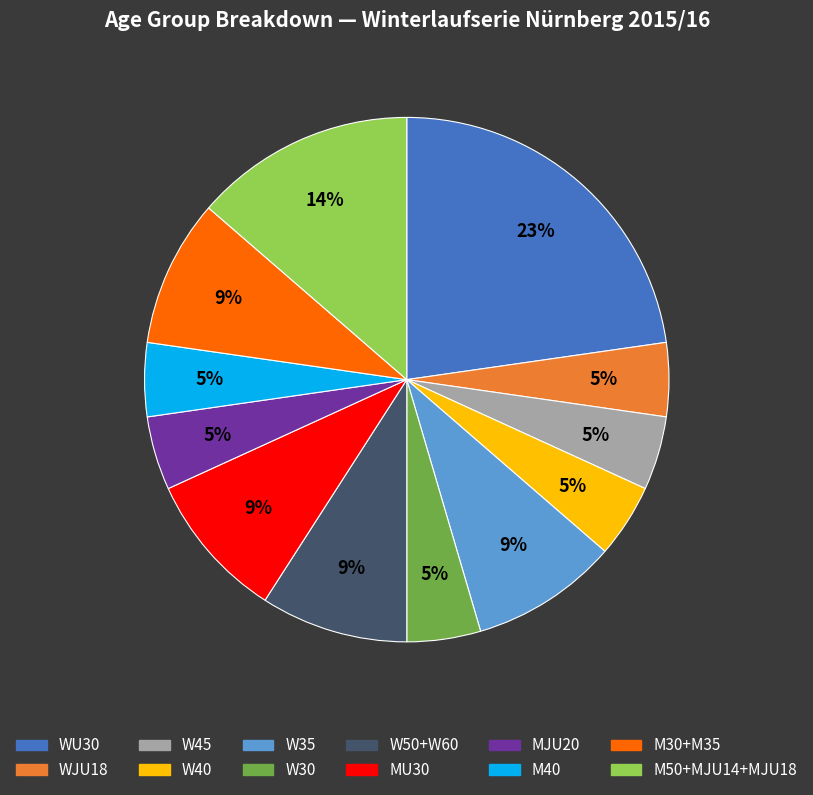

To the nearest percent, what is the average slice percentage?

8%